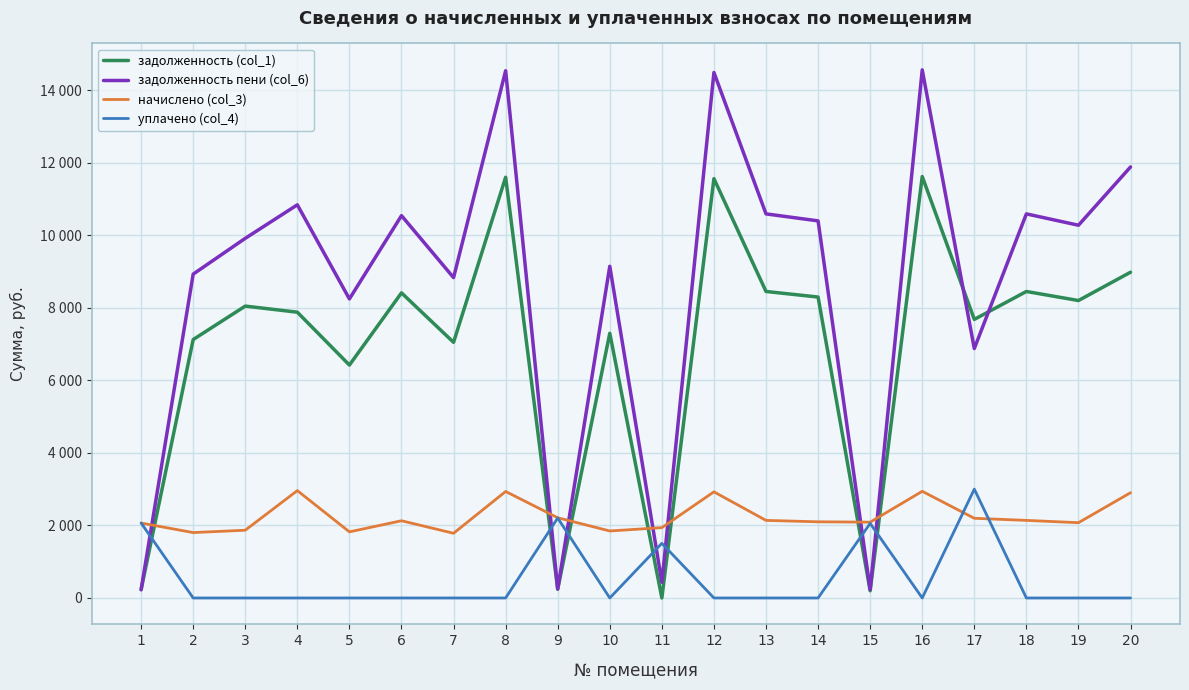

Where do начислено (col_3) and уплачено (col_4) first cross each other?

1 and 2